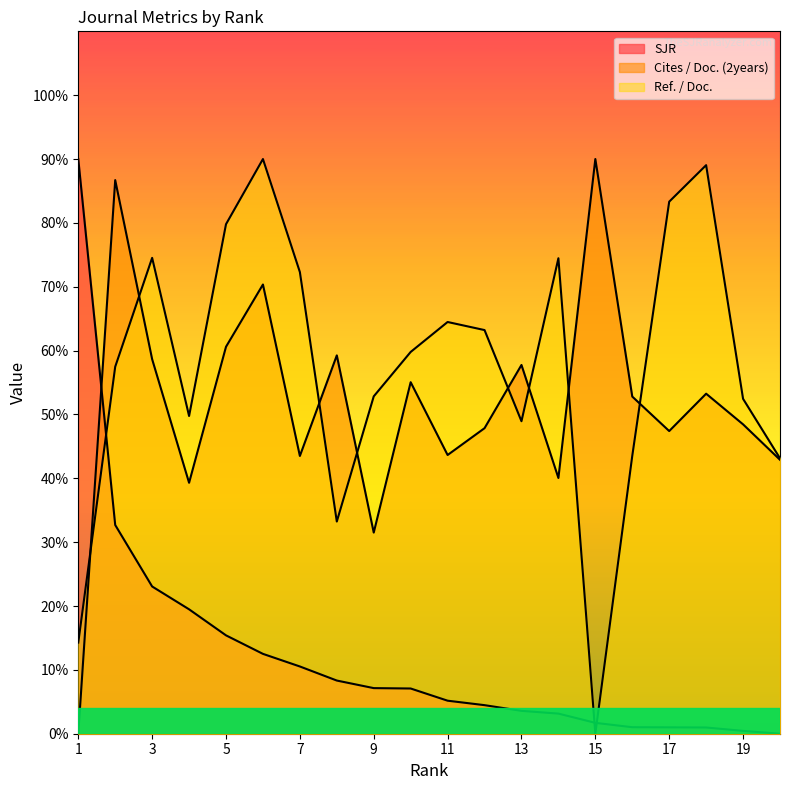

How many series are shown in this chart?

3